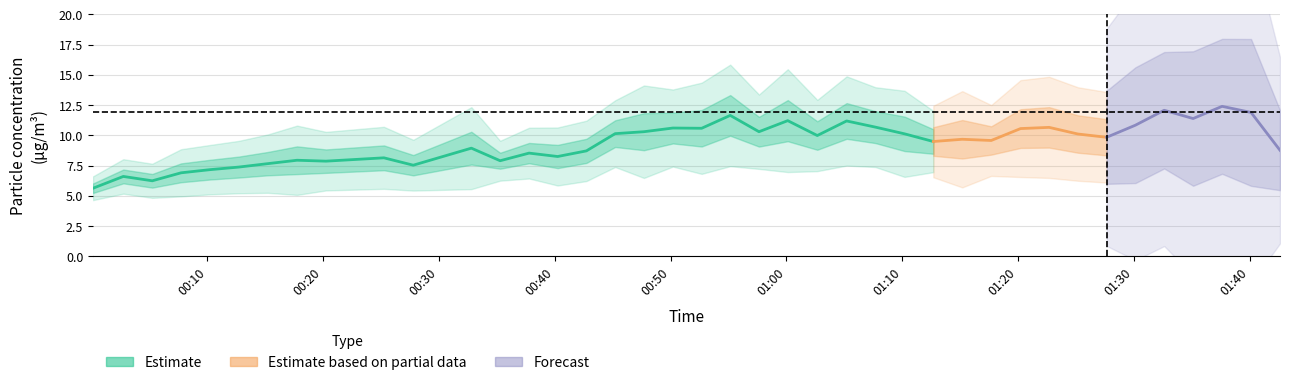

How many categories are shown in the chart?

40